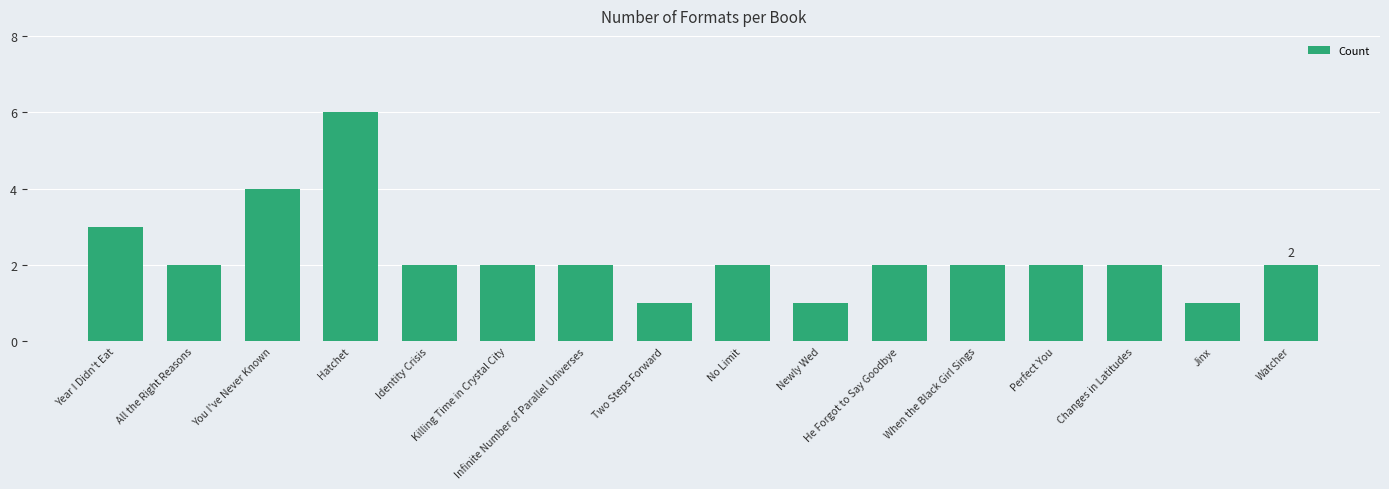

Count the number of data series in this chart.

1